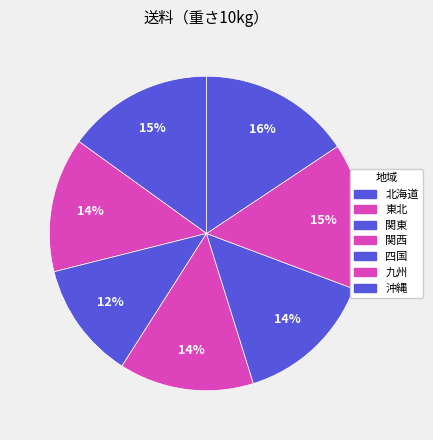

To the nearest percent, what is the combined percentage of 関西 and 九州?

29%